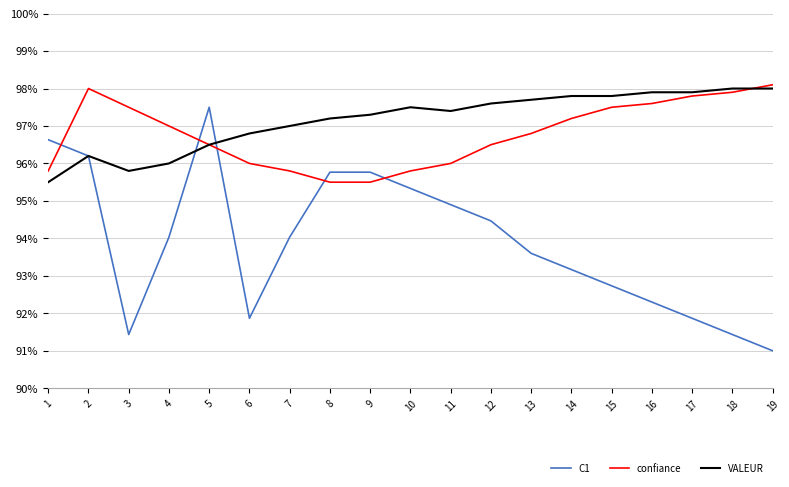

Count the number of categories in the chart.

19